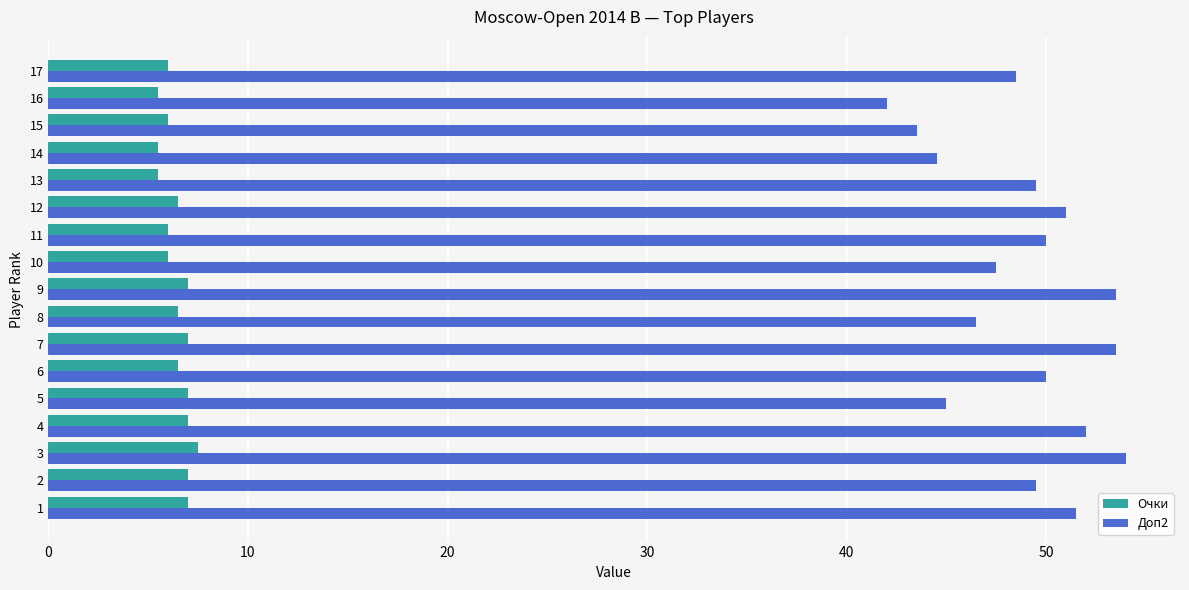

What is the average value of the Очки series?

6.4